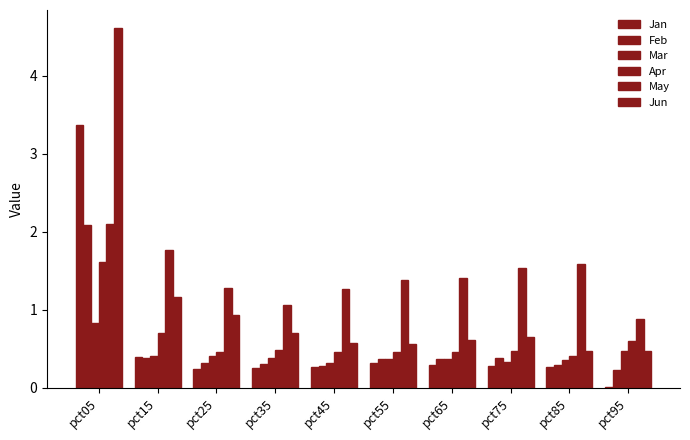

Are the bars horizontal?

No